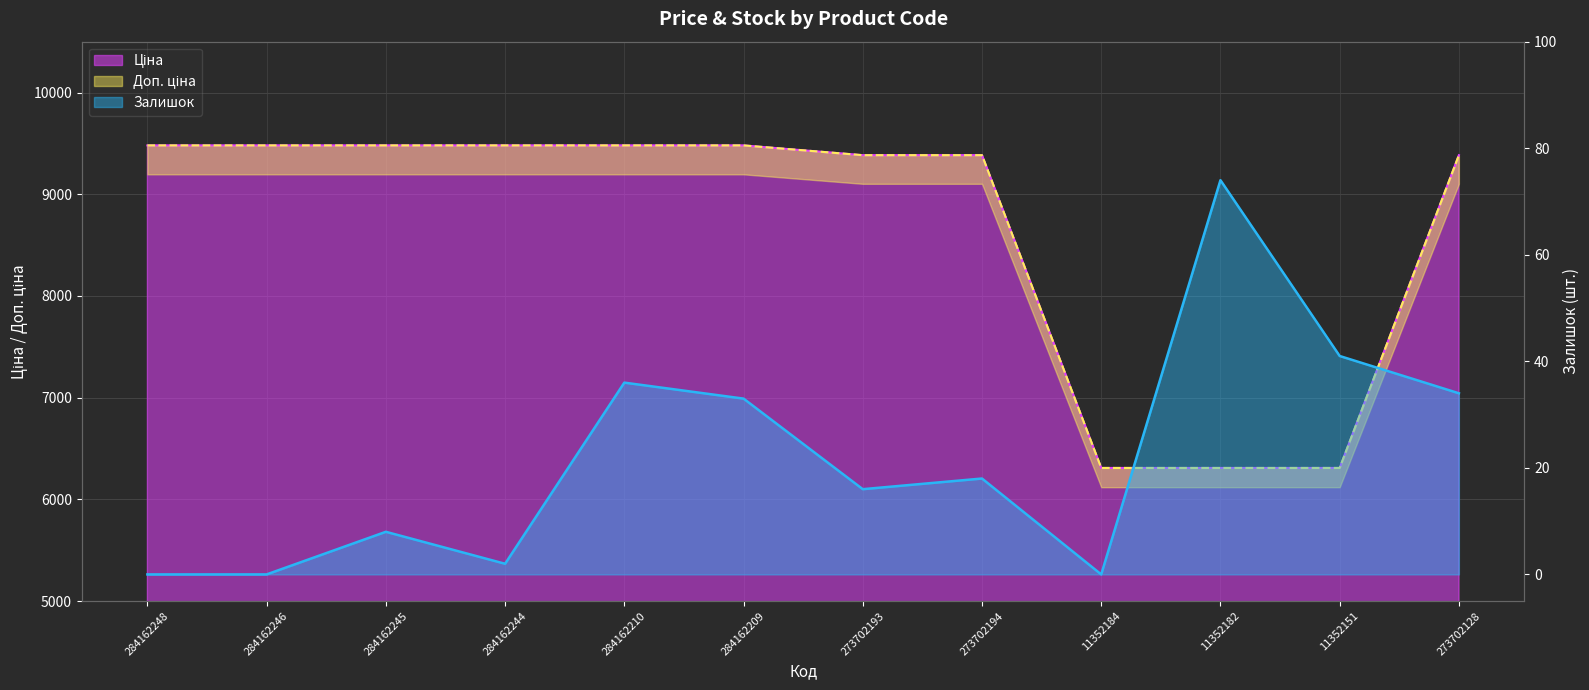

Which series has the largest range (max minus min)?

Ціна